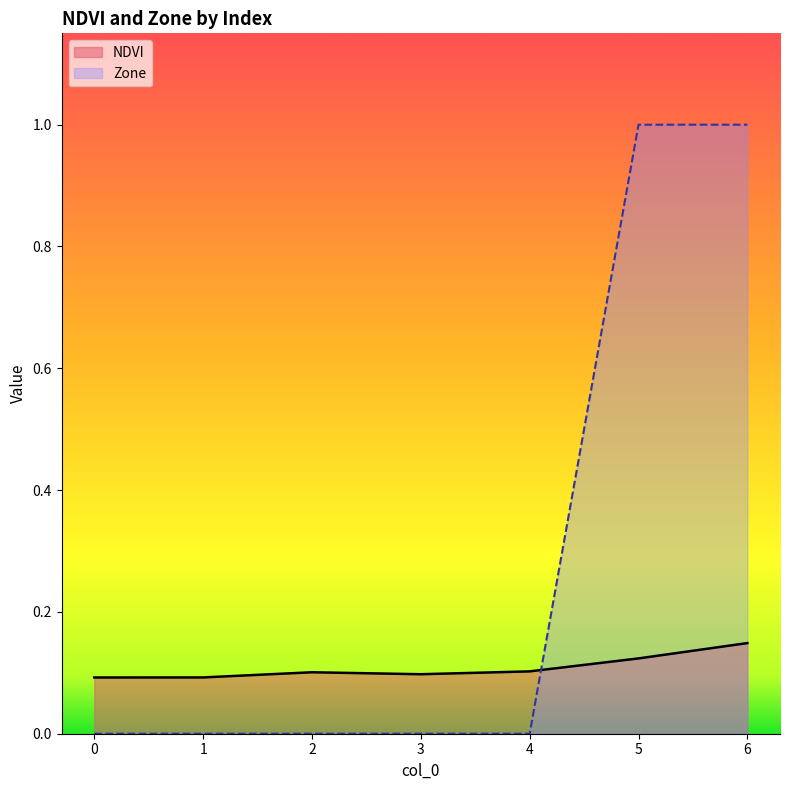

What is the average value of the NDVI series?

0.1